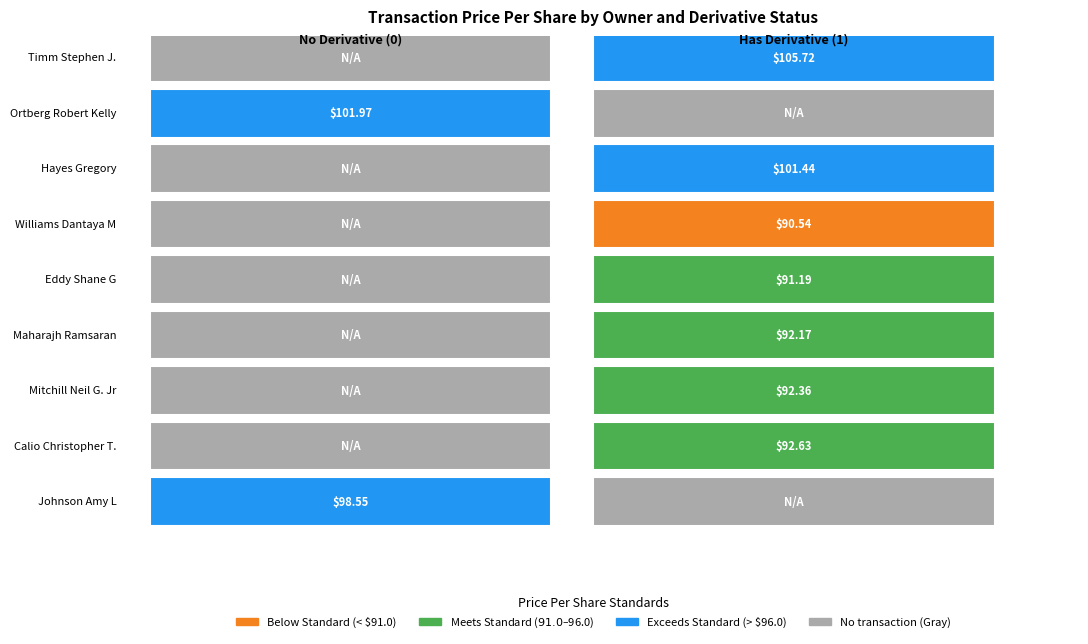

Is the value of Williams Dantaya M at hasDerivative greater than the value of Ortberg Robert Kelly at hasDerivative?

Yes